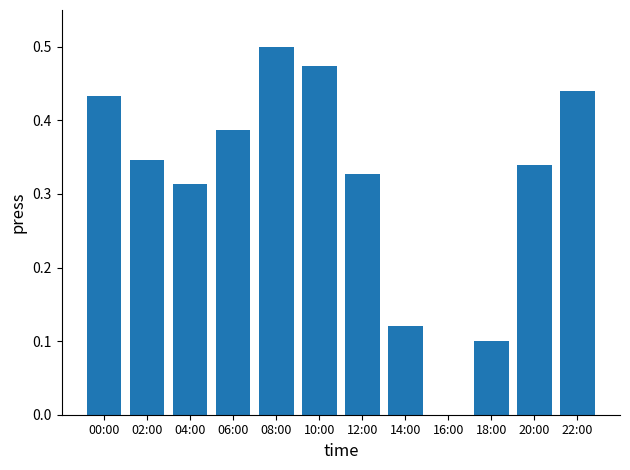

Which label corresponds to the largest value in the chart?

08:00